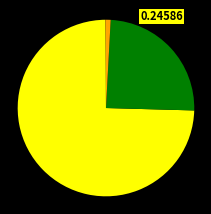

Is there a majority slice in this chart?

Yes